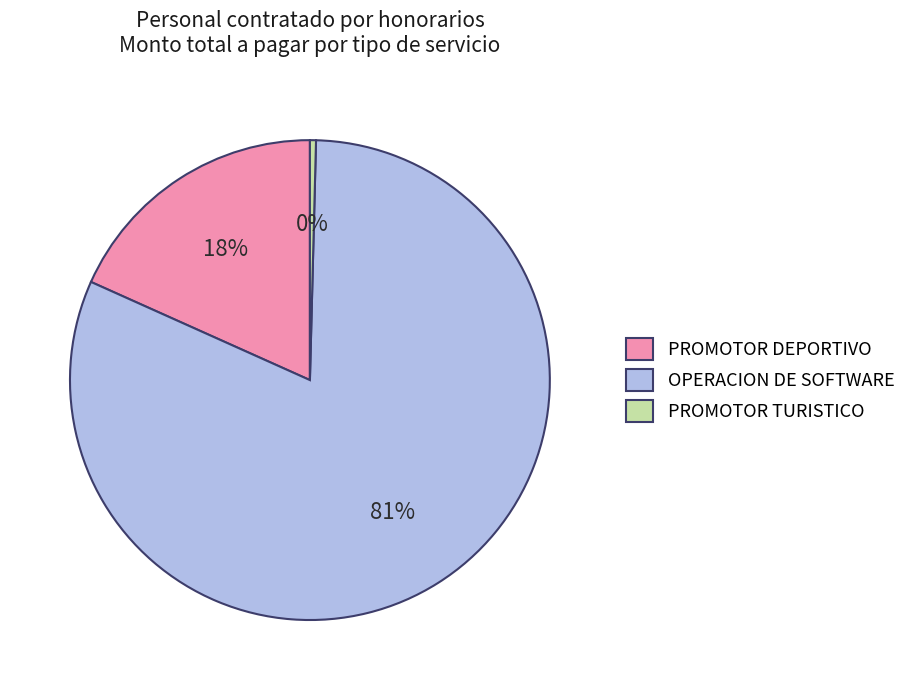

To the nearest percent, what is the average slice percentage?

33%